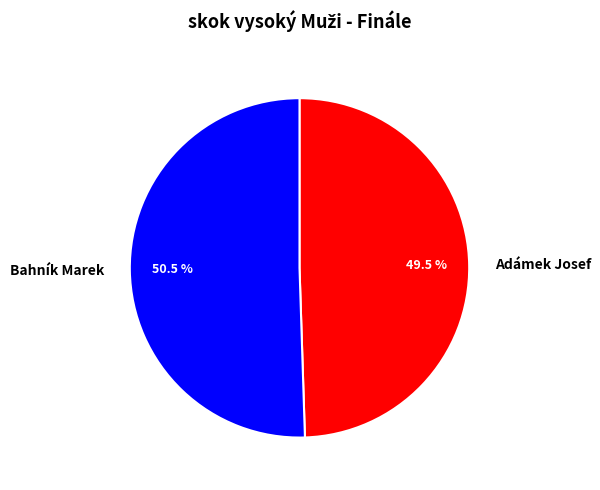

What is the largest slice in the pie chart?

Bahník Marek